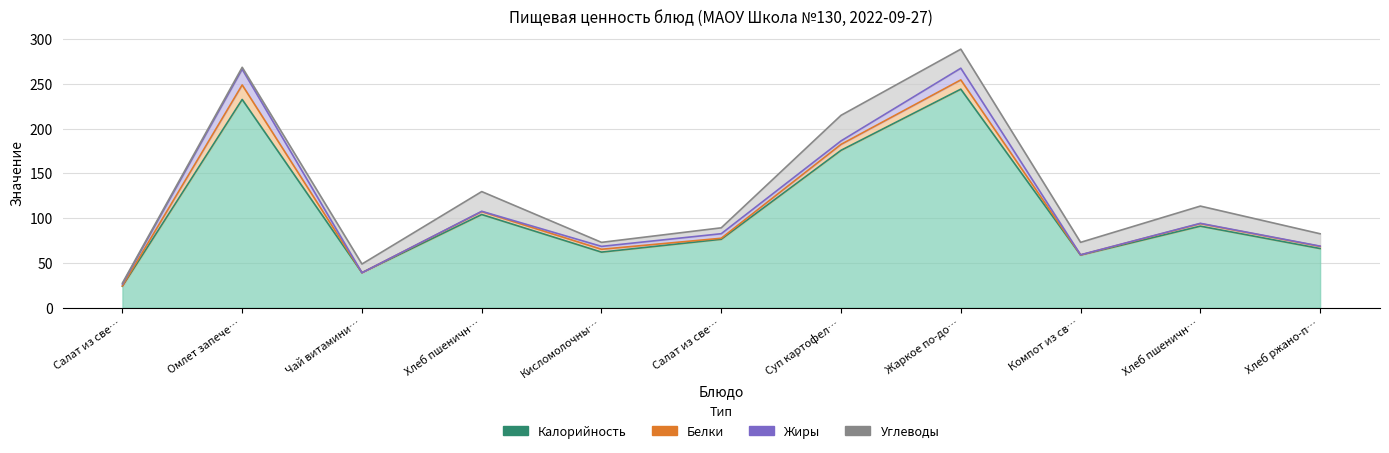

What is the label of the 3rd point from the left?

Чай витаминизированный